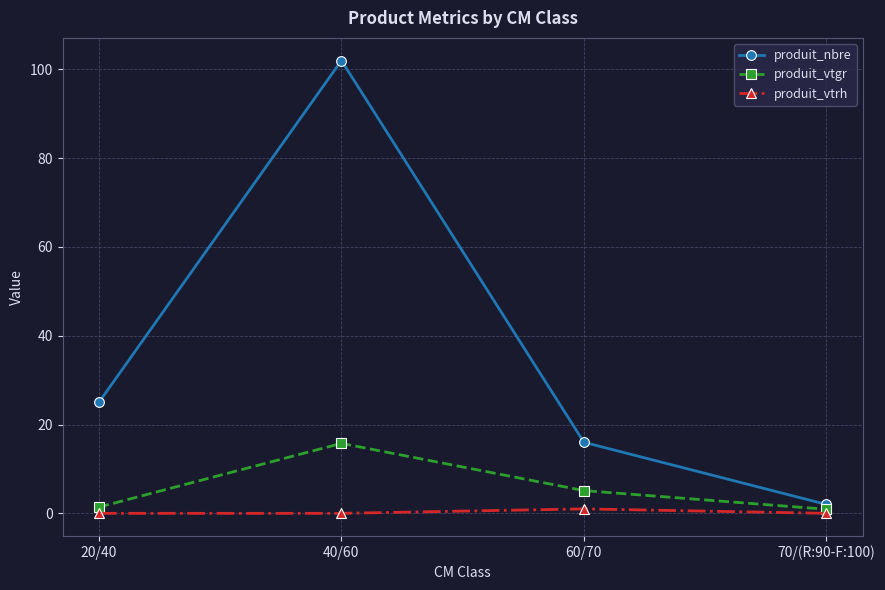

What is the approximate value of produit_vtgr at 70/(R:90-F:100)?

0.9